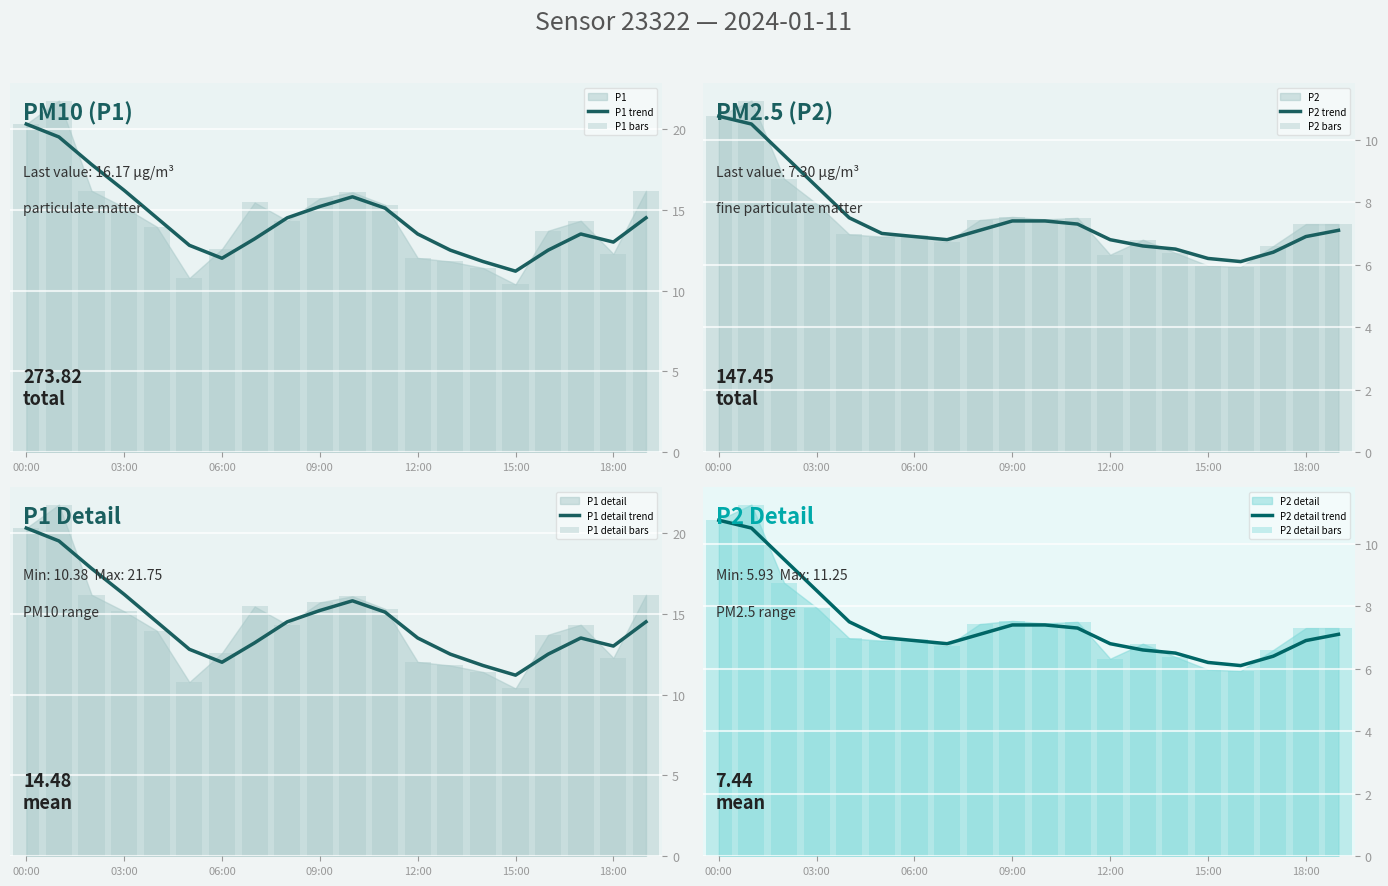

What is the average value of the P2 series?

7.4